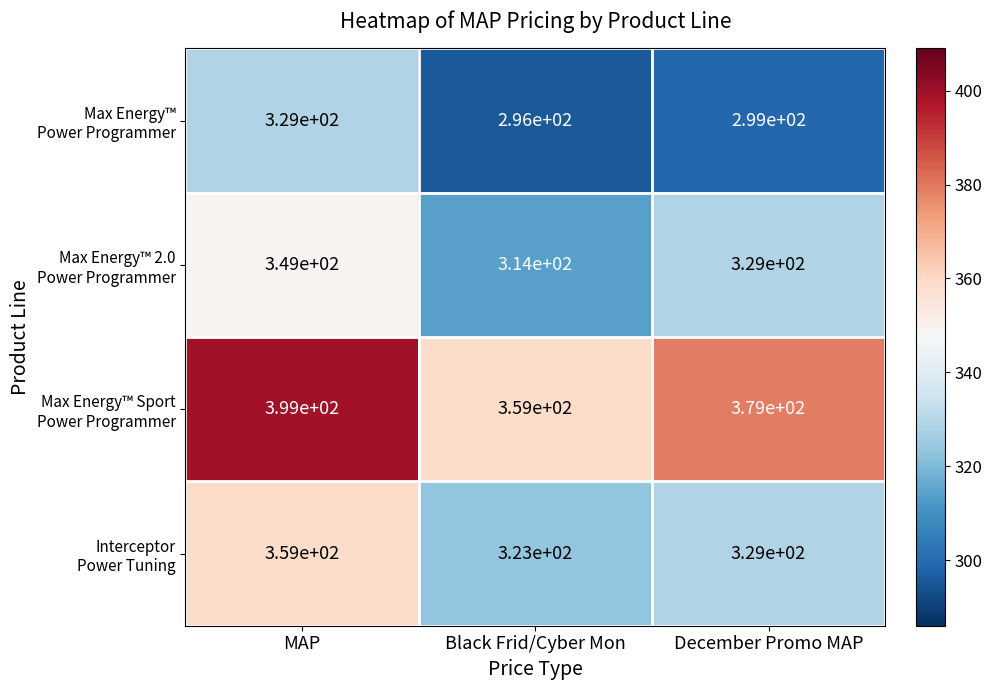

What is the total value across all series at December Promo MAP?

1336